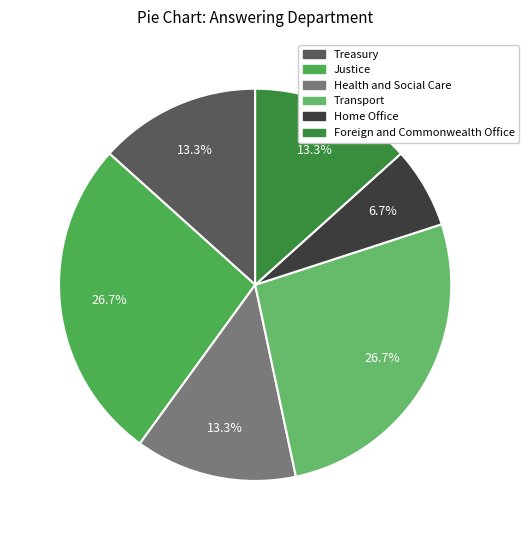

To the nearest percent, what is the difference between the largest and smallest slice percentages?

20%